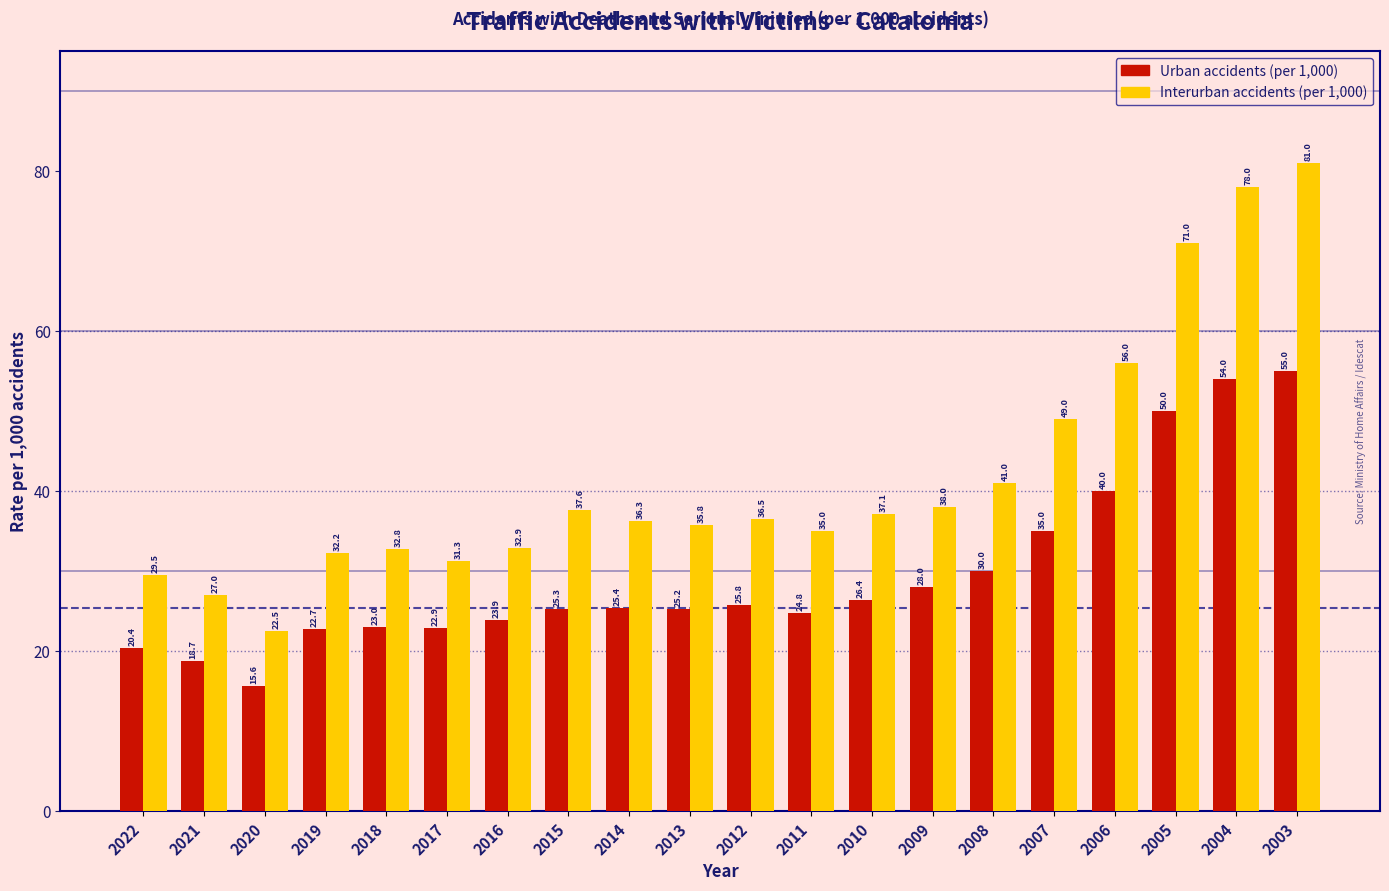

Which label corresponds to the smallest value in the chart?

2020